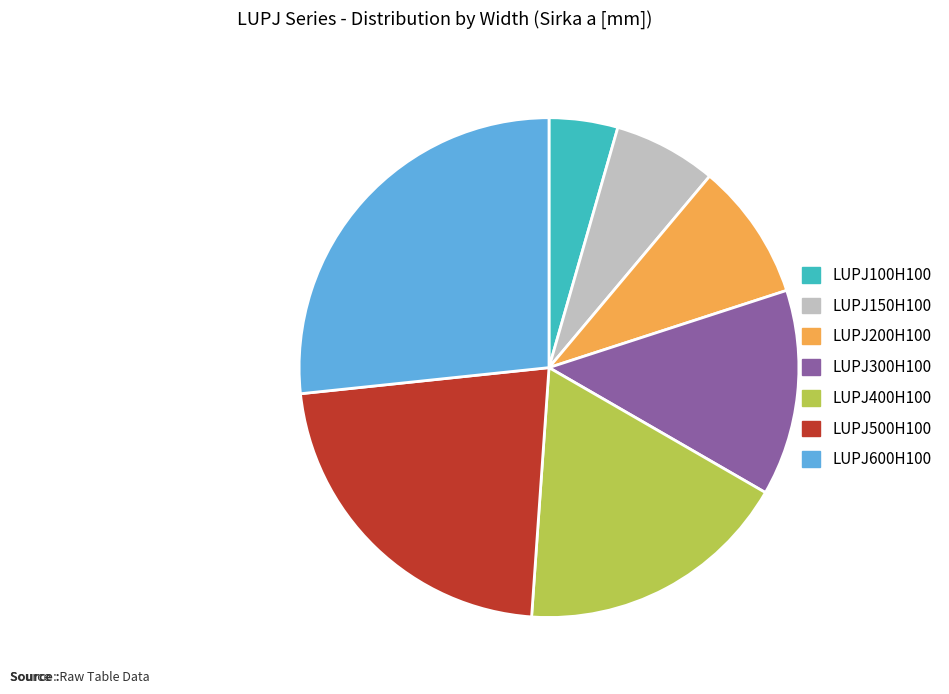

Is the sum of LUPJ300H100 and LUPJ150H100 greater than half?

No